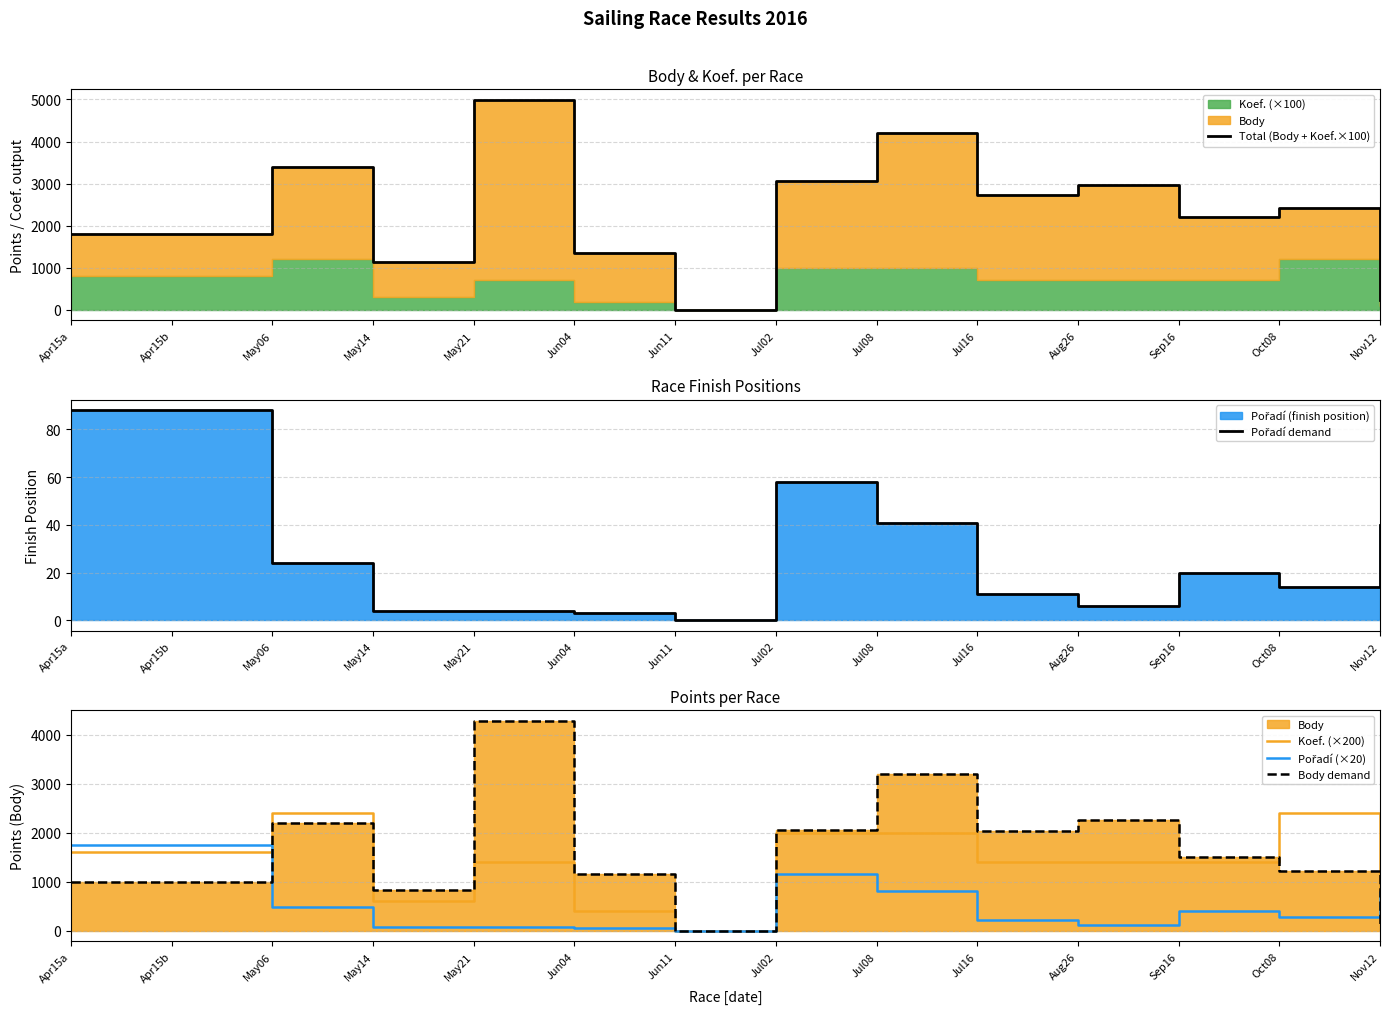

Which series ends up on top after the final intersection of Koef. (×200) and Pořadí (×20)?

Pořadí (×20)